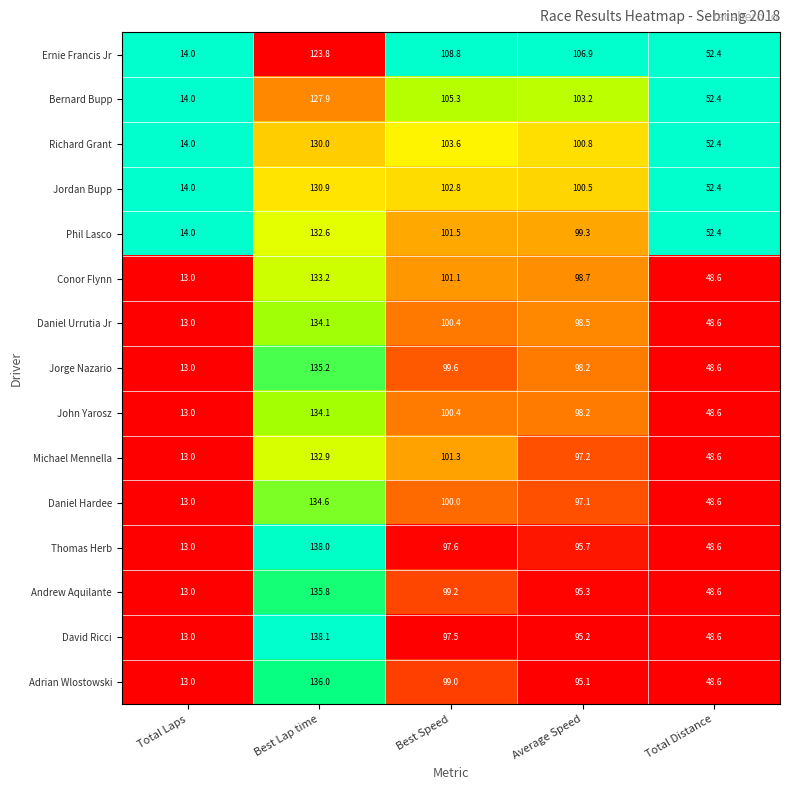

Which category has the highest value across all series?

Best Lap time